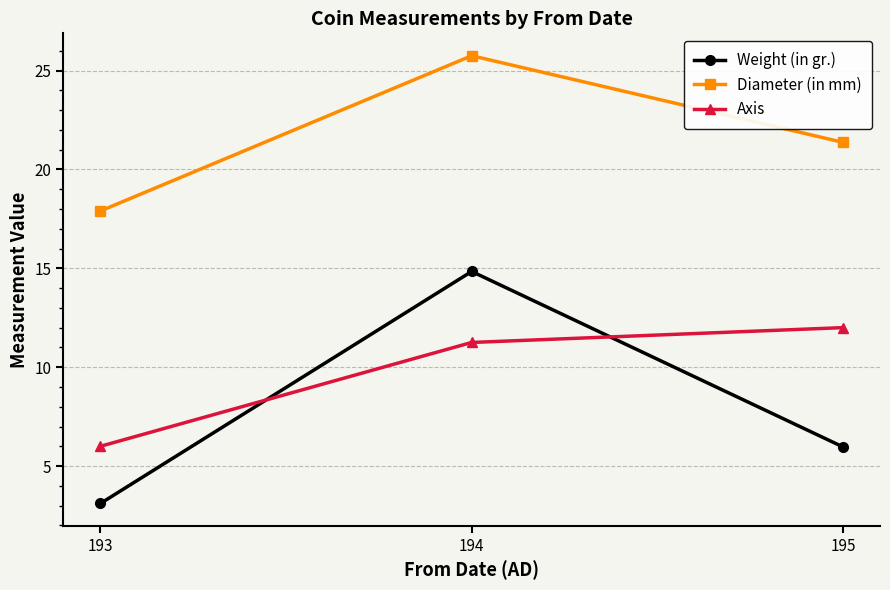

Which series has the largest total across all categories?

Diameter (in mm)